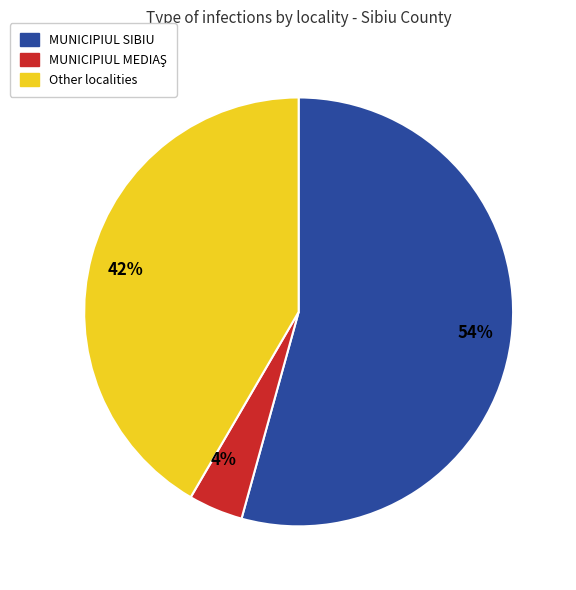

How many slices are in this pie chart?

3